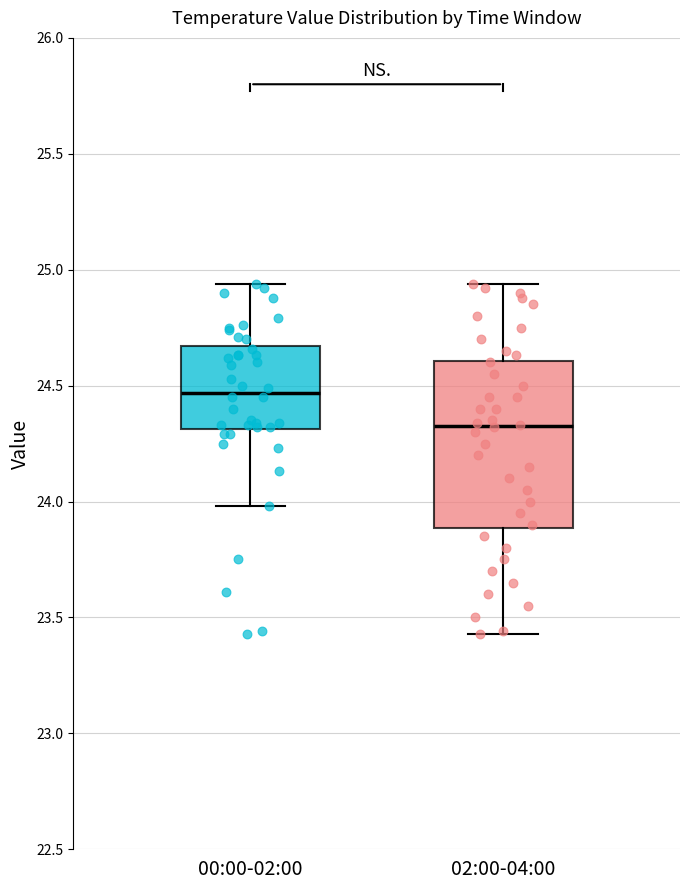

Comparing the boxes themselves (not the whiskers), which one is the tallest?

02:00-04:00